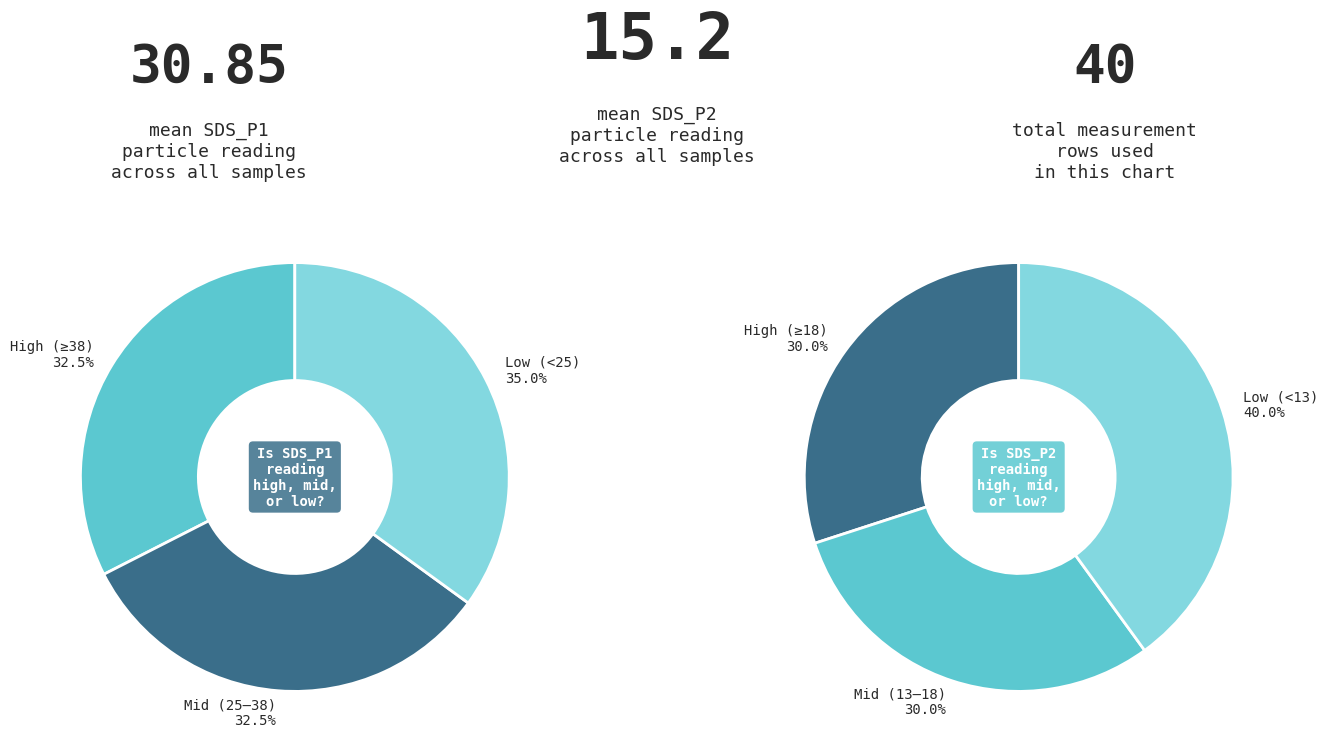

Is there any slice that represents more than half of the pie?

No